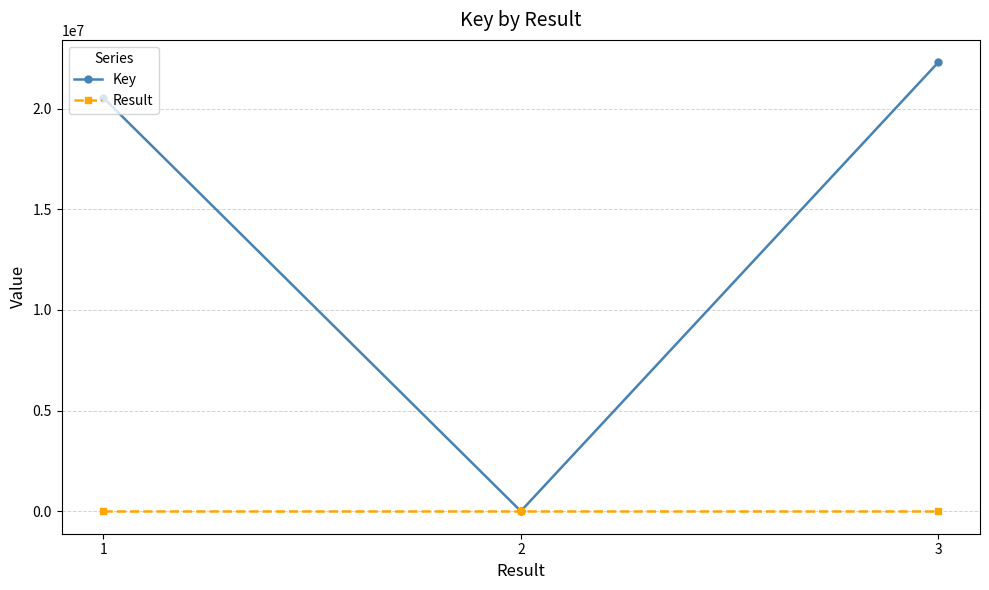

What is the highest value of the Key series?

22301441